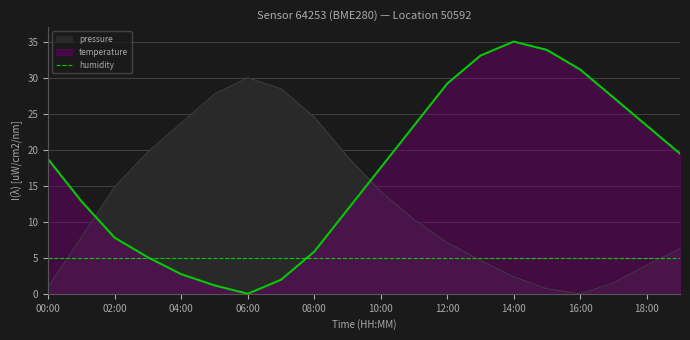

Where do pressure and temperature first cross each other?

01:00 and 02:00